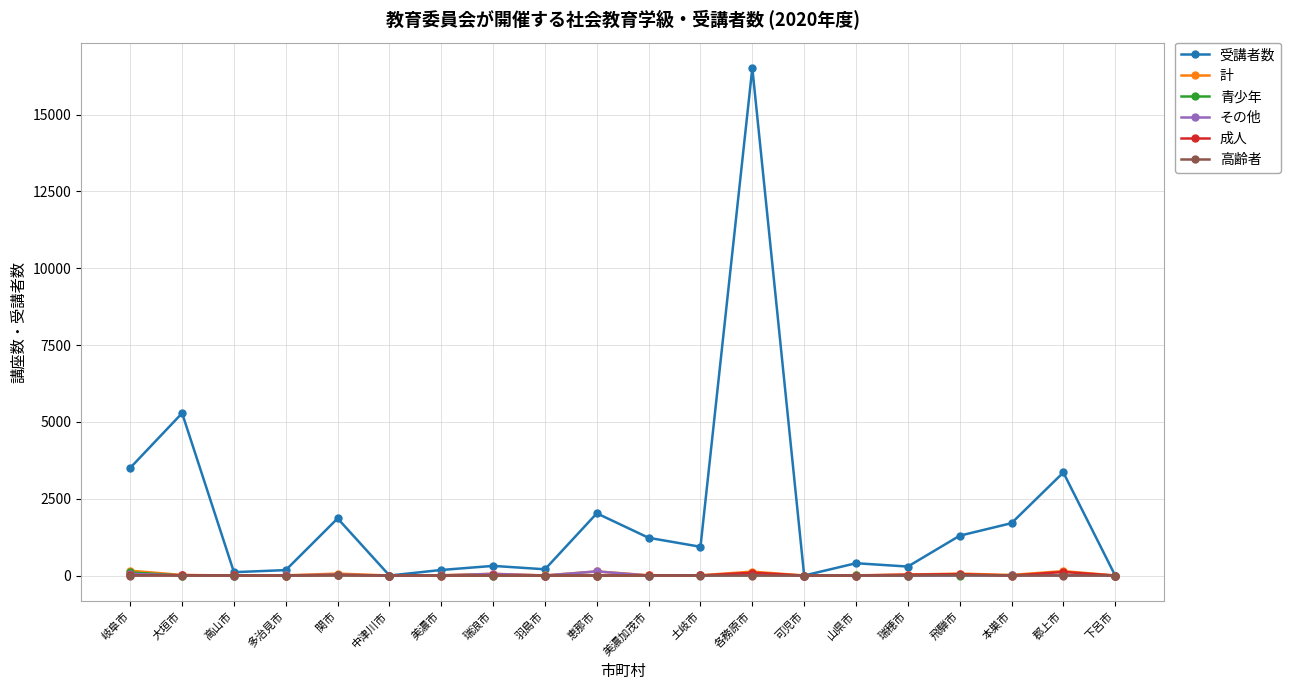

At which label does 成人 first exceed 3?

岐阜市